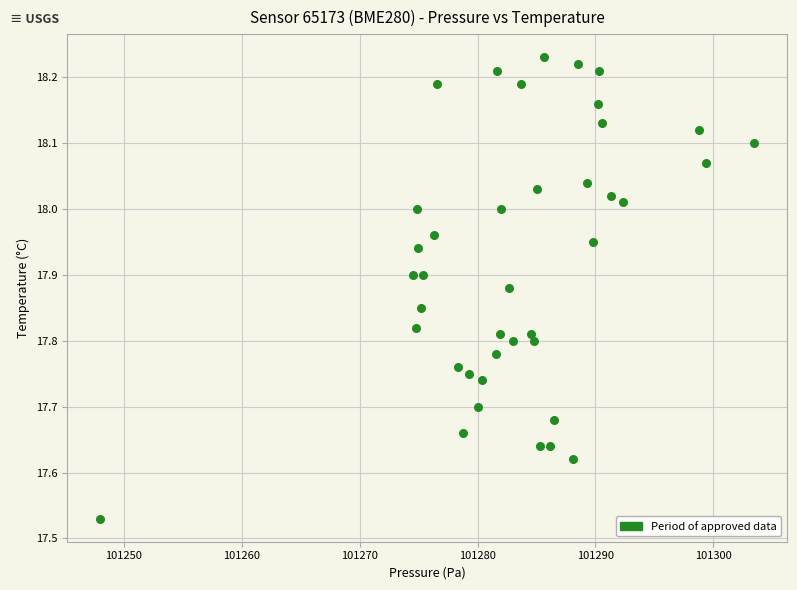

What is the range of X values (max minus min)?

55.5